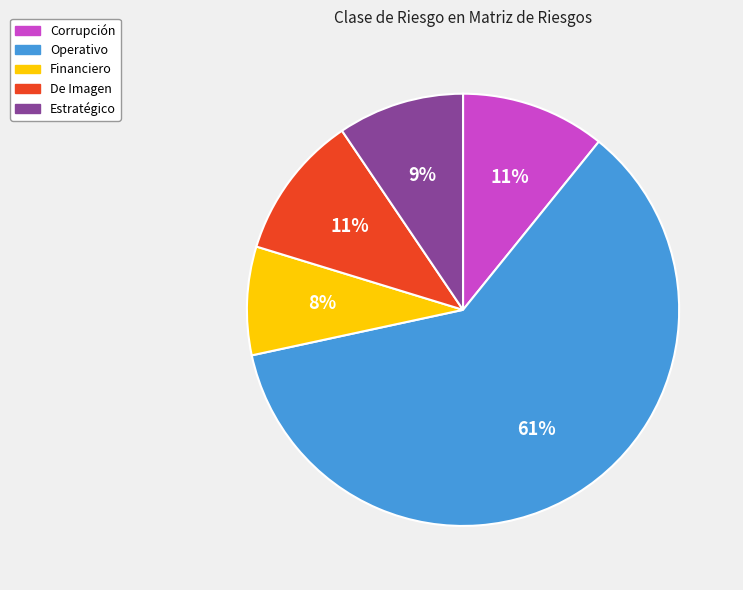

What is the ratio of the value at Corrupción to the value at De Imagen?

1.0